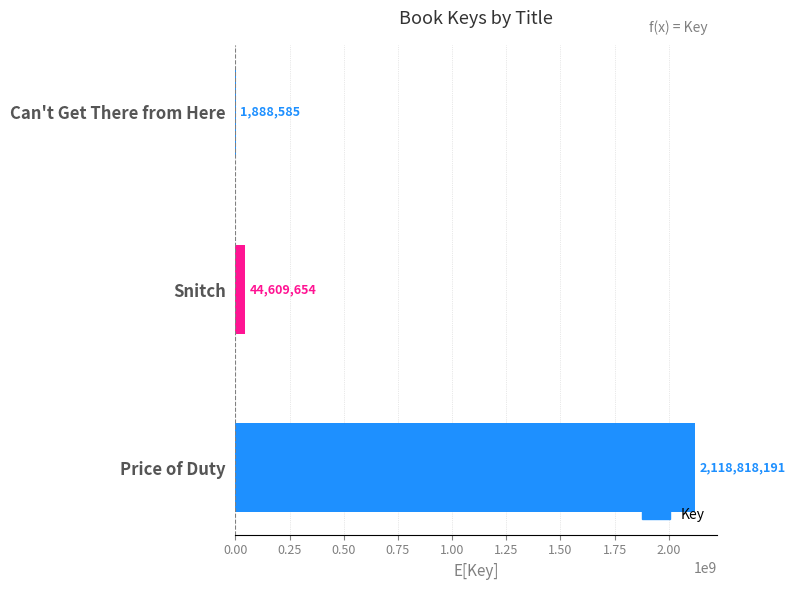

Approximately how many times larger is the value at Snitch compared to Can't Get There from Here?

23.6